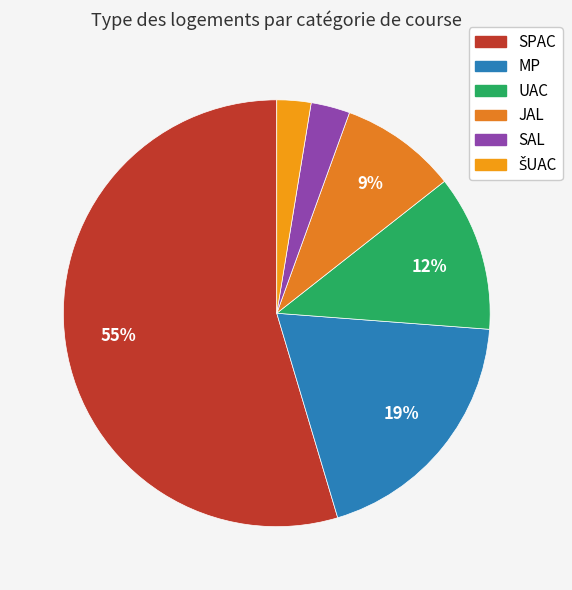

Combined, what portion of the pie is ŠUAC and SPAC?

57.2%